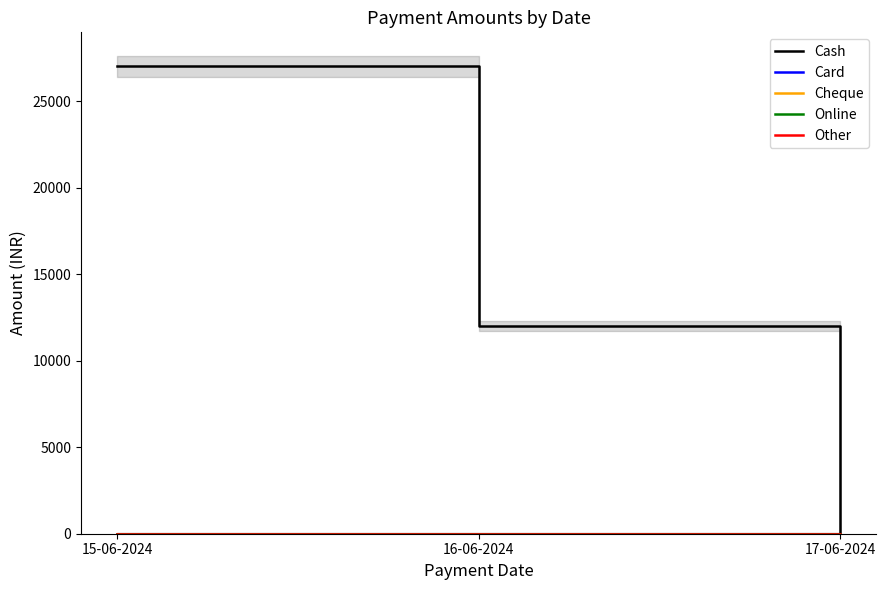

Reading right to left, transcribe all the data shown in this chart.

Cash: 0	11999	26999
Card: 0	0	0
Cheque: 0	0	0
Online: 0	0	0
Other: 0	0	0